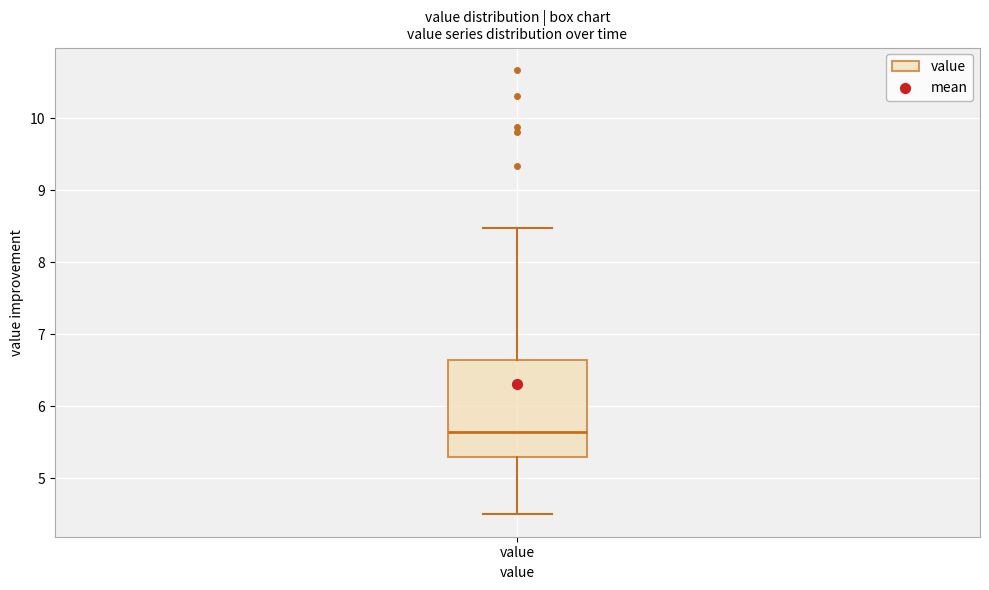

Transcribe this box plot: give where the median line is, the range the box spans, and where the two whiskers end, as read against the y-axis. The values are not printed on the chart, so give them approximately, as read against the axis.

median 5.7, box 5.3 to 6.6, whiskers 4.5 to 8.5